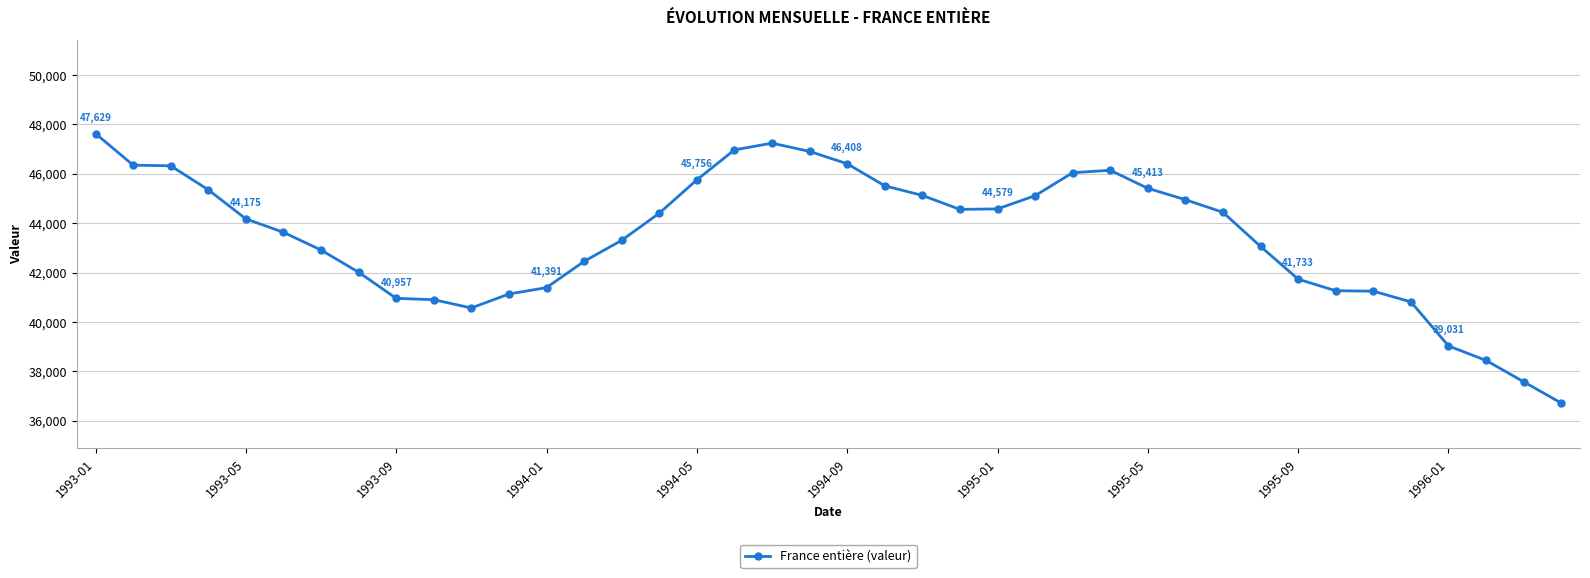

What is the difference between the maximum and minimum values?

10913